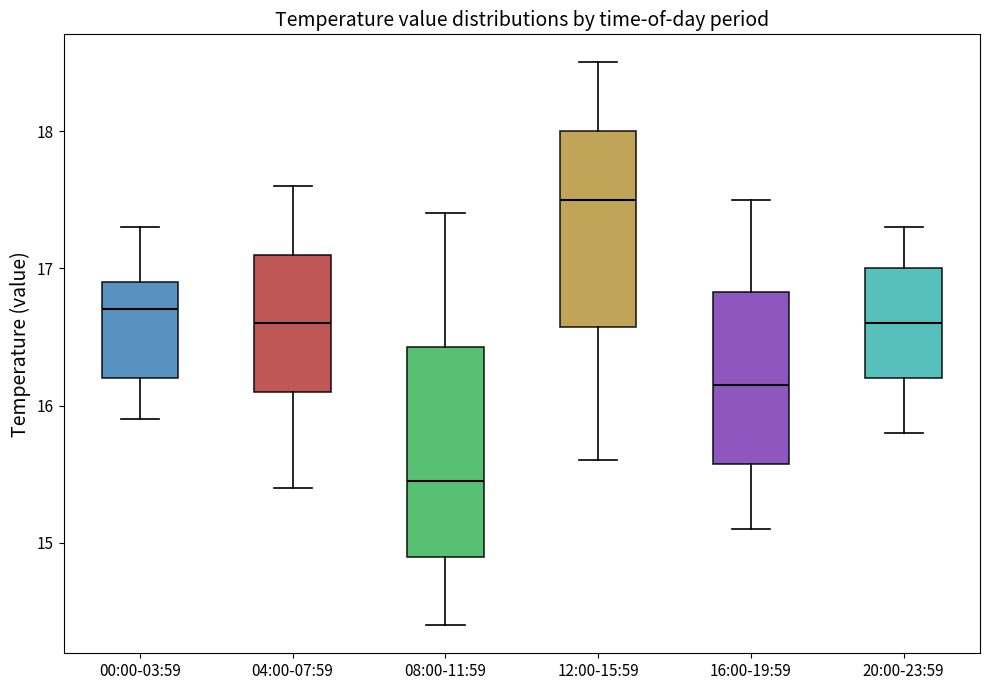

Reading left to right, transcribe this box plot: for each box, give where its median line is, the range the box spans, and where its two whiskers end, as read against the y-axis. The values are not printed on the chart, so give them approximately, as read against the axis.

00:00-03:59: median 16.7, box 16.2 to 16.9, whiskers 15.9 to 17.3
04:00-07:59: median 16.6, box 16.1 to 17.1, whiskers 15.4 to 17.6
08:00-11:59: median 15.5, box 14.9 to 16.4, whiskers 14.4 to 17.4
12:00-15:59: median 17.5, box 16.6 to 18.0, whiskers 15.6 to 18.5
16:00-19:59: median 16.2, box 15.6 to 16.8, whiskers 15.1 to 17.5
20:00-23:59: median 16.6, box 16.2 to 17.0, whiskers 15.8 to 17.3